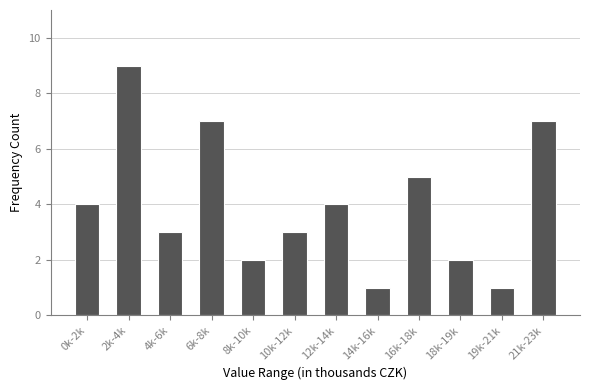

Reading left to right, what are all the values shown in this chart?

0k-2k=4	2k-4k=9	4k-6k=3	6k-8k=7	8k-10k=2	10k-12k=3	12k-14k=4	14k-16k=1	16k-18k=5	18k-19k=2	19k-21k=1	21k-23k=7